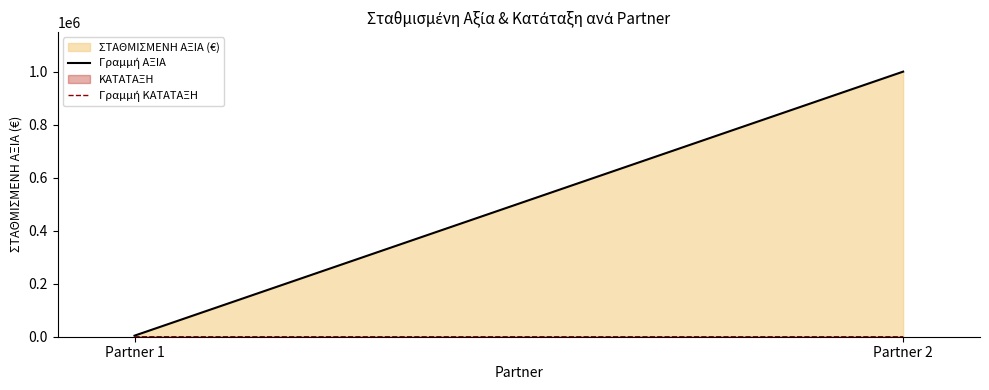

Which has a higher value, Partner 1 or Partner 2?

Partner 2